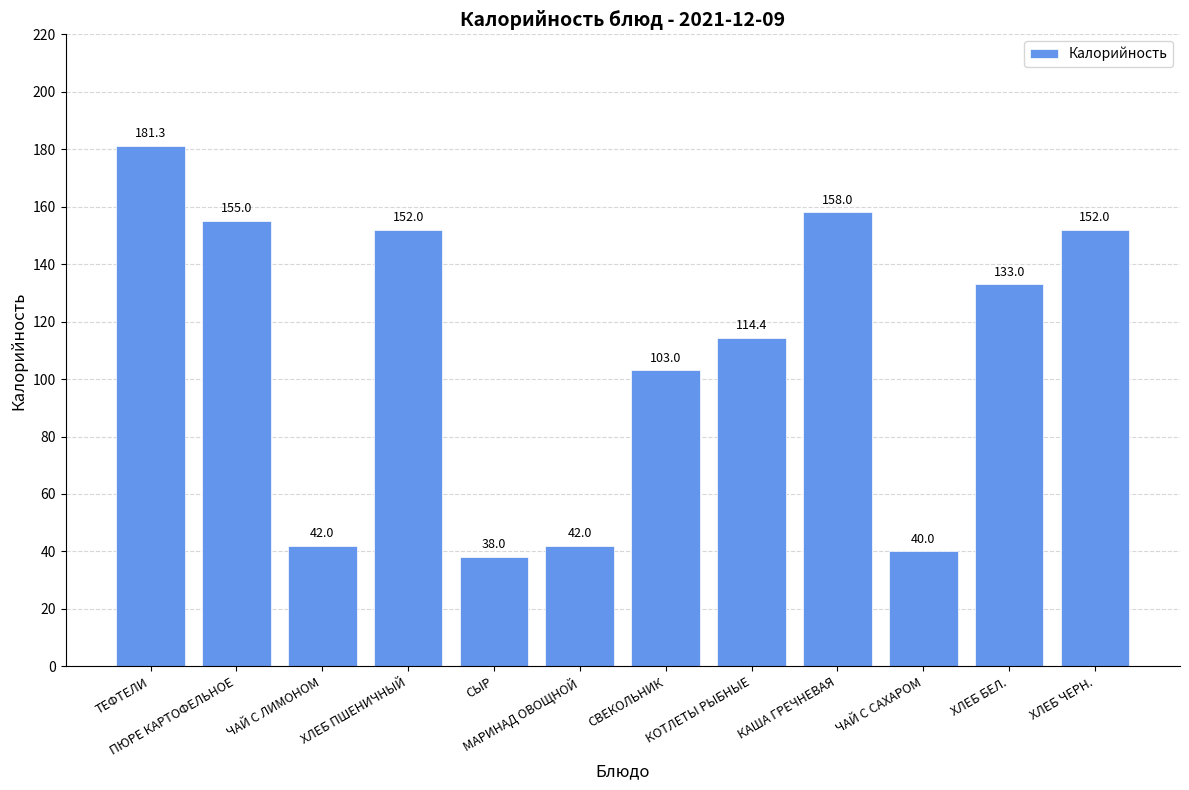

Where is the data nearest to the value 109?

КОТЛЕТЫ РЫБНЫЕ